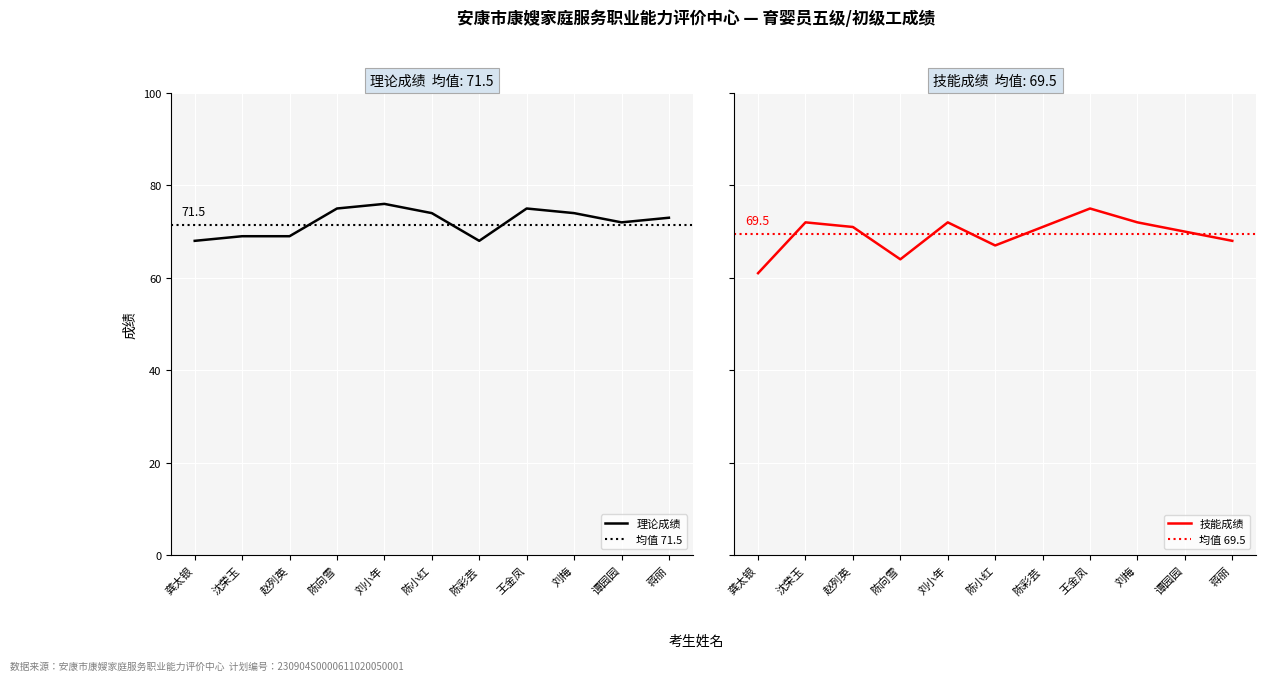

How many interior local valleys does the 技能成绩 series have?

2